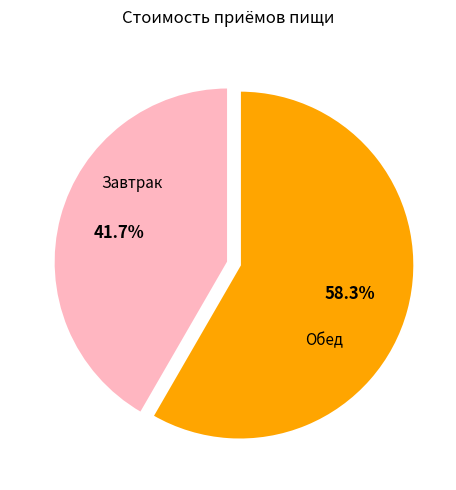

How many segments does this pie chart have?

2